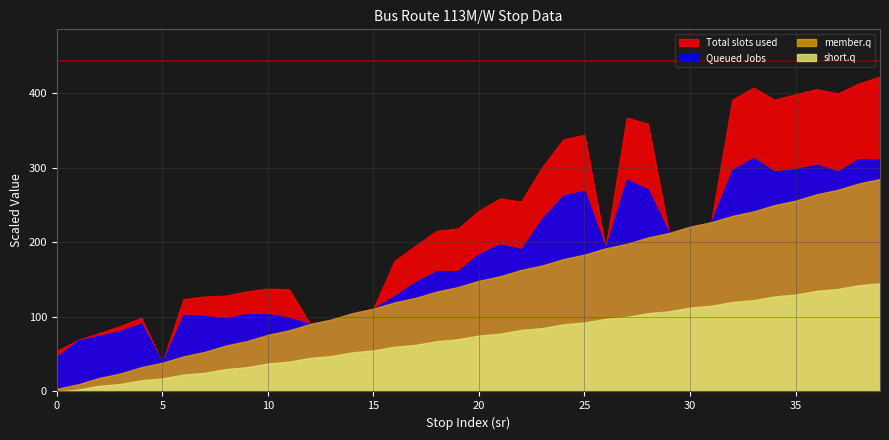

What is the spread (max minus min) of values at 35?

268.8